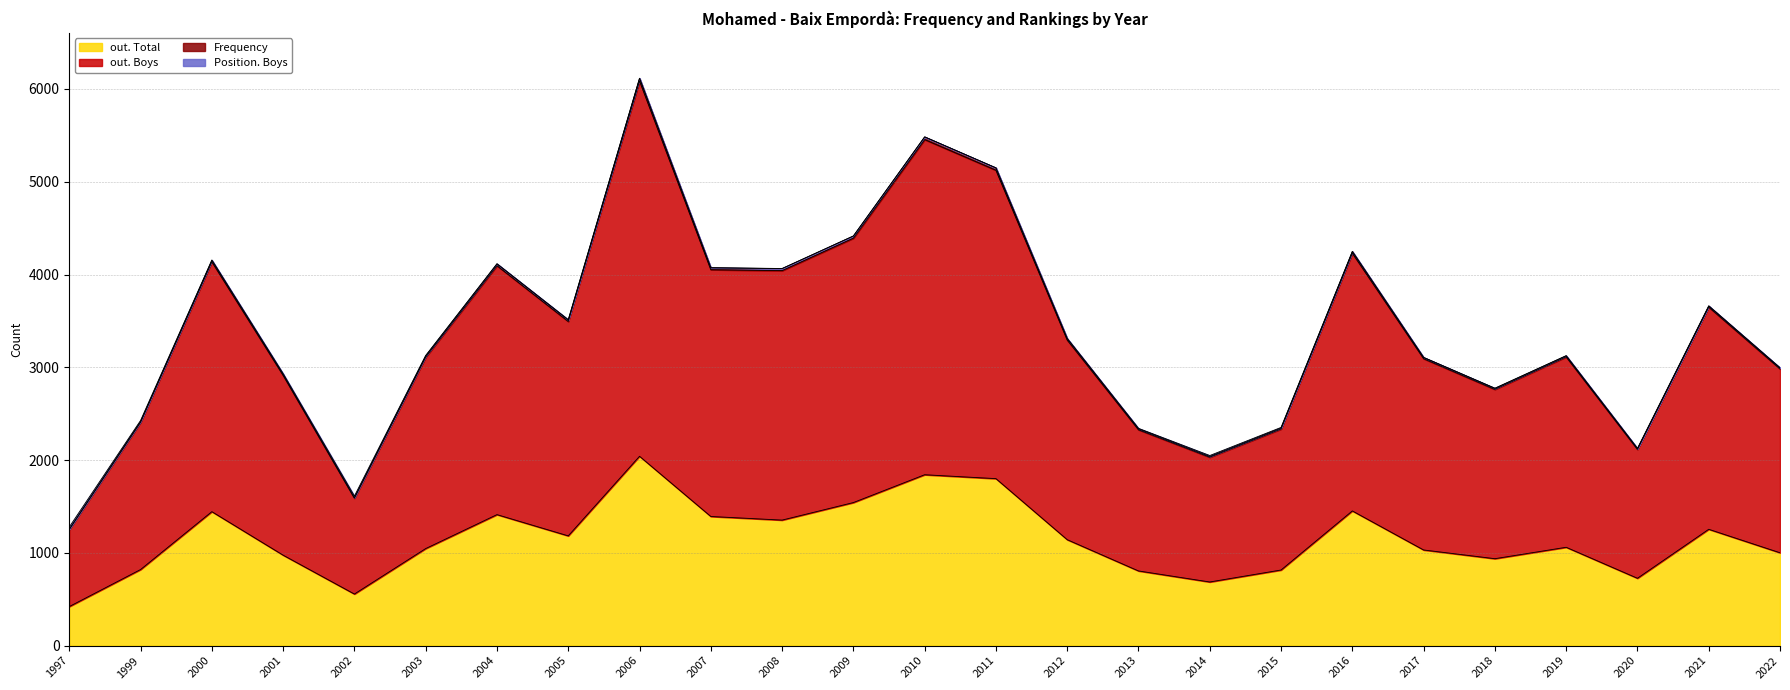

Does the chart display data point markers on the line(s)?

No